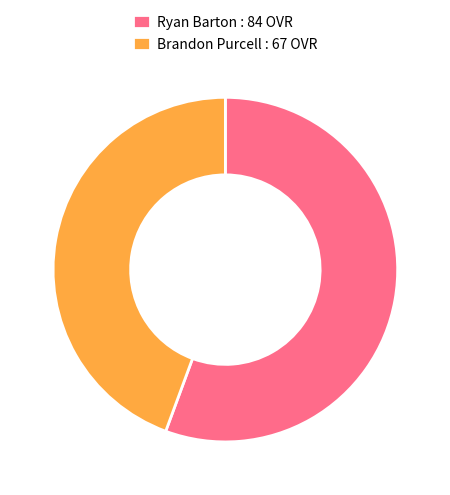

What is the smallest slice in the pie chart?

Brandon Purcell